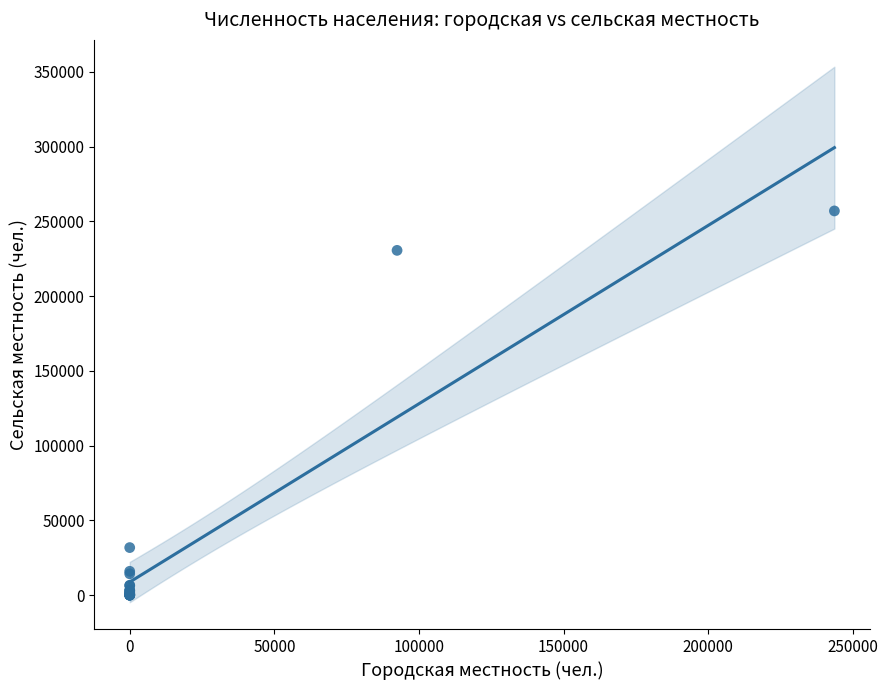

What Y value in the scatter plot is closest to 128506?

31872